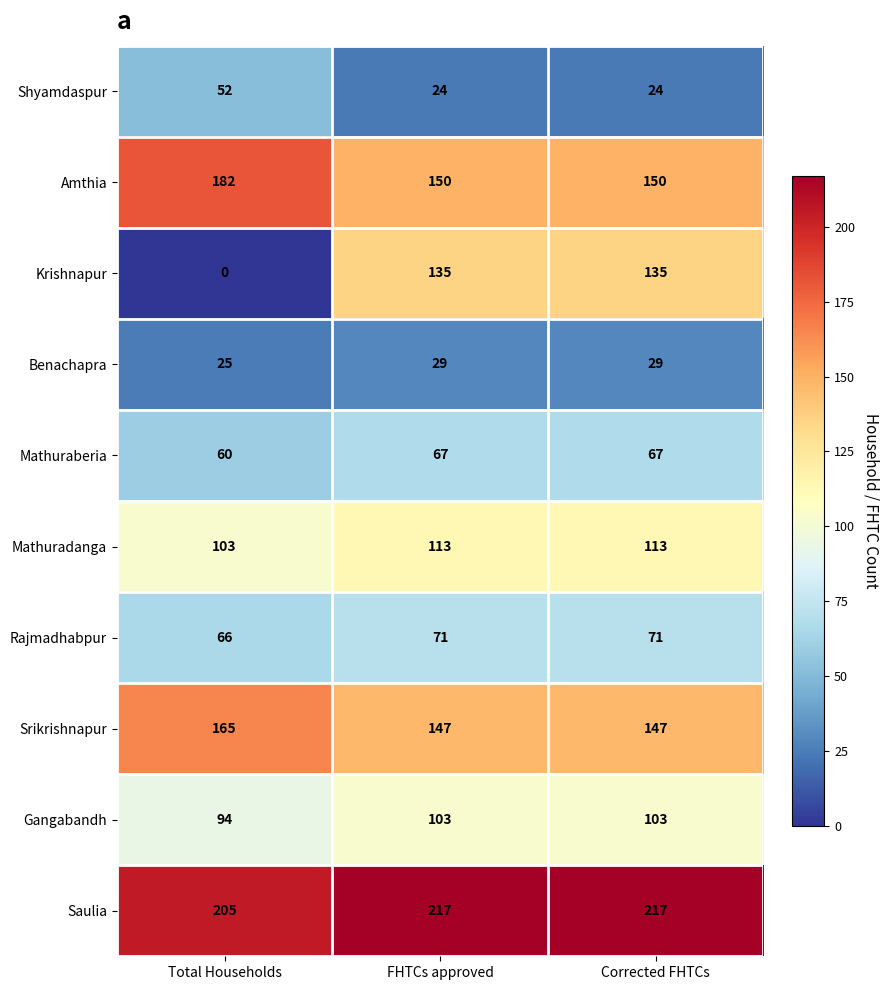

At which label is Benachapra closest to 27?

Total Households